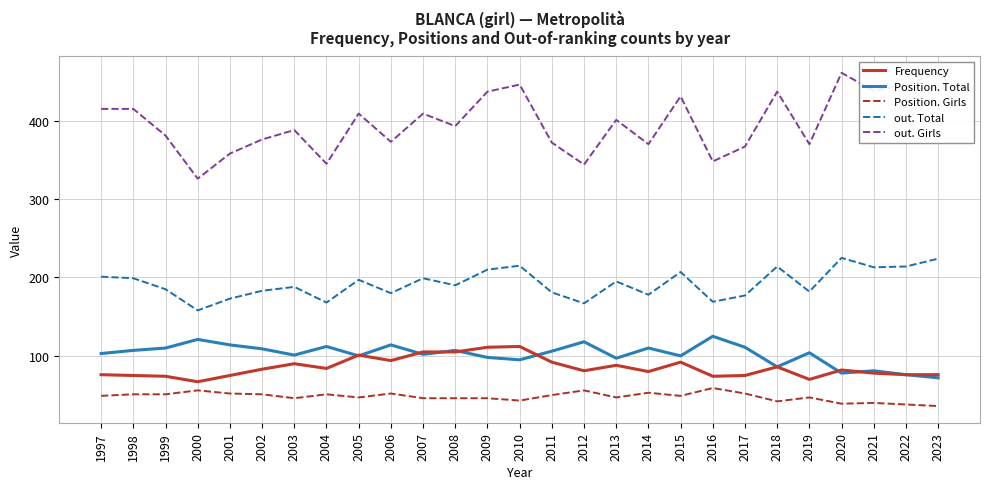

Rank the categories by Frequency value from highest to lowest.

2010, 2009, 2007, 2008, 2005, 2006, 2011, 2015, 2003, 2013, 2018, 2004, 2002, 2020, 2012, 2014, 2021, 1997, 2022, 2023, 1998, 2001, 2017, 1999, 2016, 2019, 2000